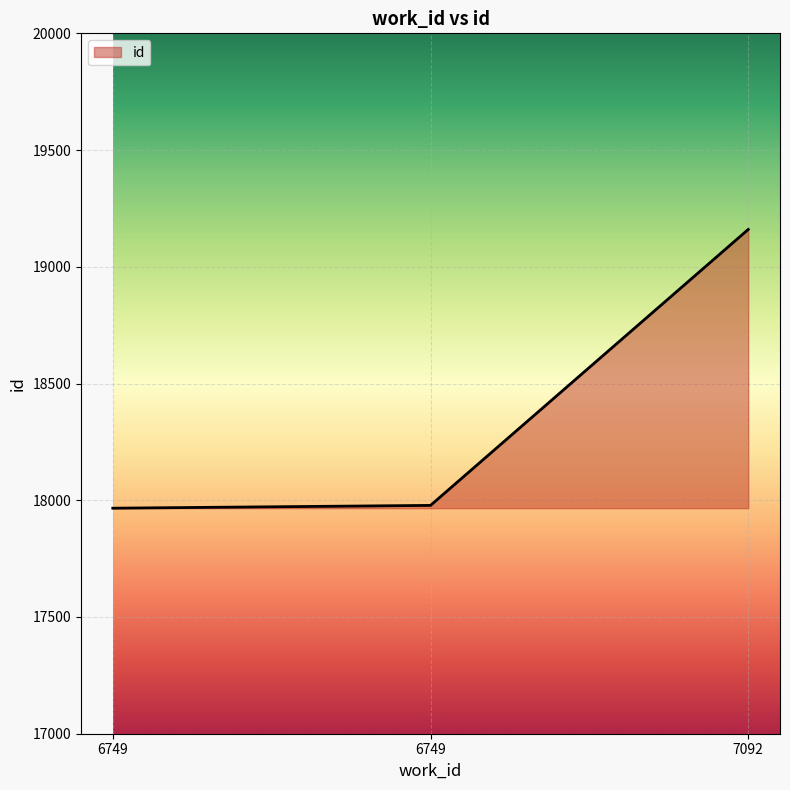

Does the chart have visible grid lines?

Yes